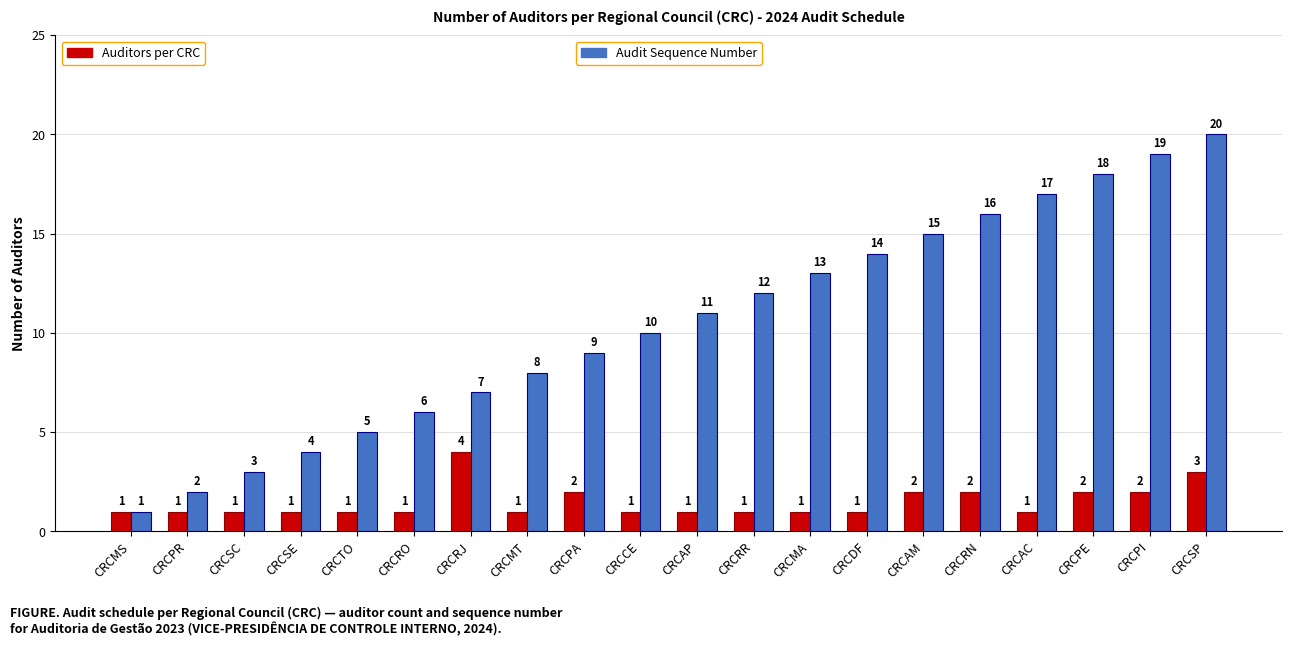

What is the maximum value shown in the chart?

20